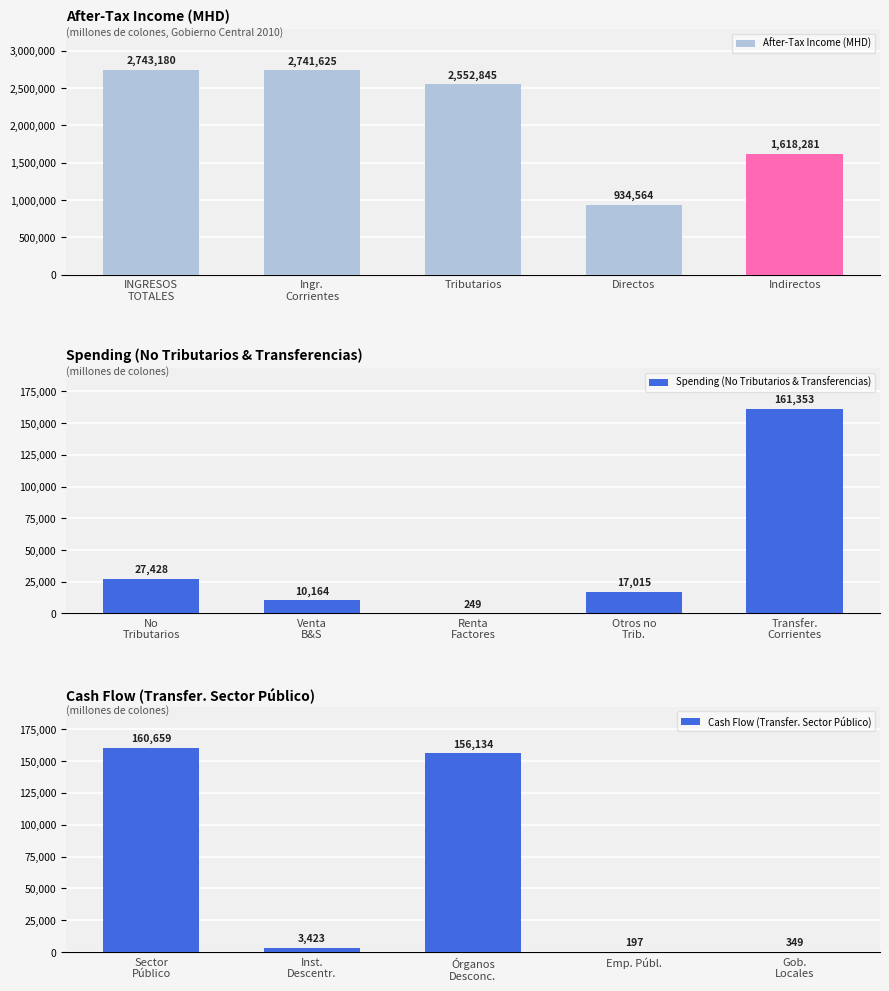

What is the approximate value of Cash Flow (Transfer. Sector Público) at Emp. Públ.?

197.4